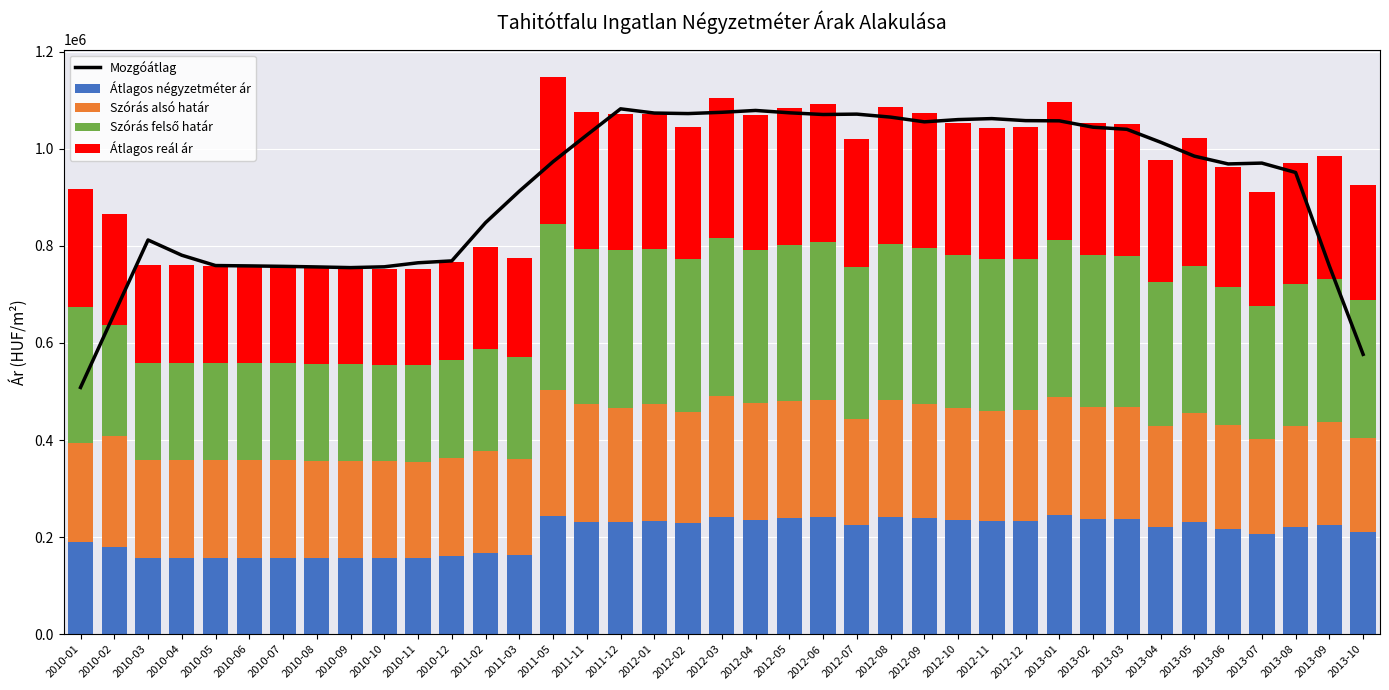

Is it true that Átlagos négyzetméter ár equals 157500.0 at 2010-11?

True